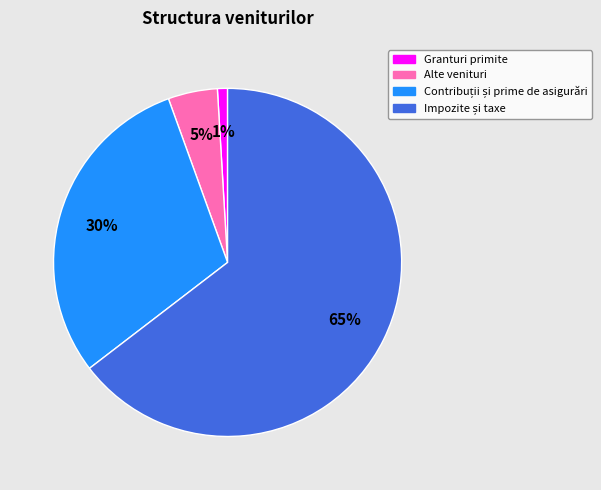

Which has a higher value, Alte venituri or Granturi primite?

Alte venituri